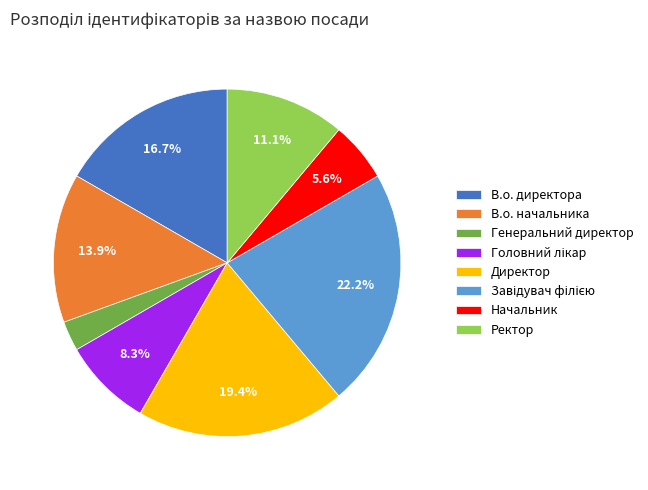

Do Ректор and Директор together represent more than half of the pie?

No